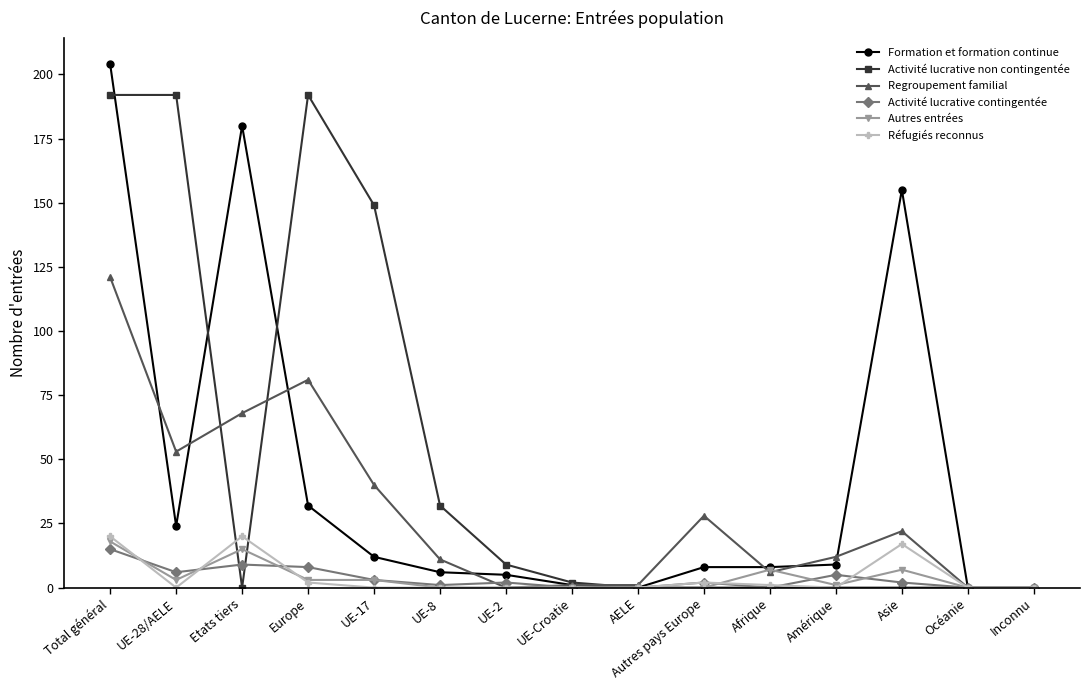

How many lines are shown in the chart?

6